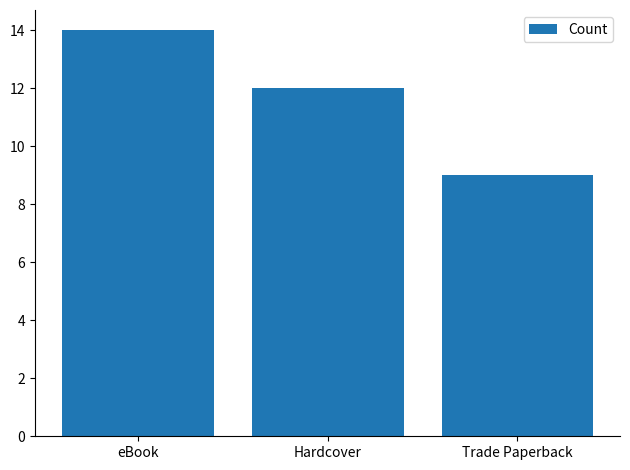

Rank the categories by value from highest to lowest.

eBook, Hardcover, Trade Paperback